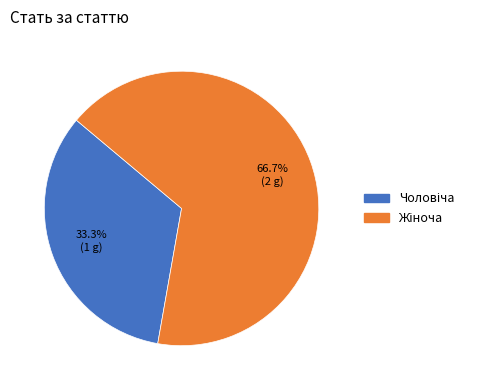

Is there a majority slice in this chart?

Yes